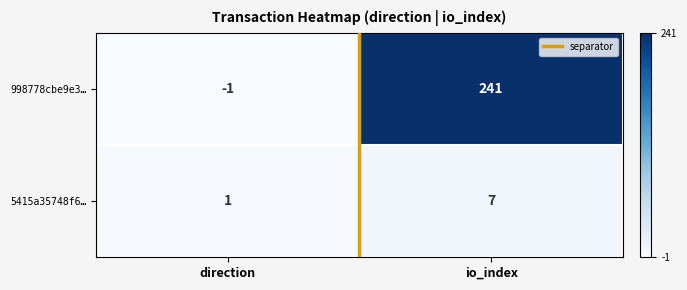

Which series changed the most between direction and io_index?

998778cbe9e3…